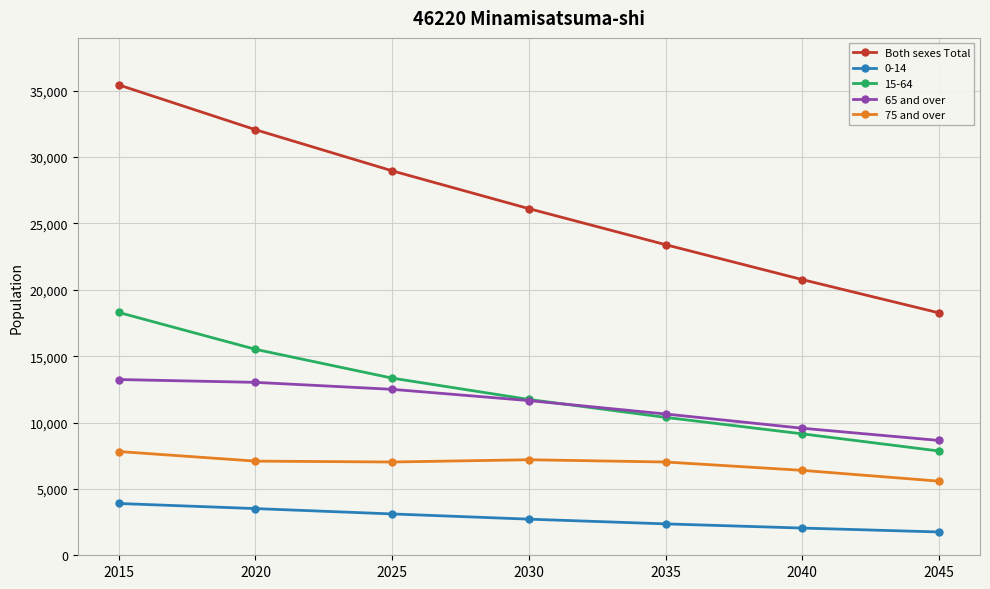

Is this an area chart (filled region under the line)?

No